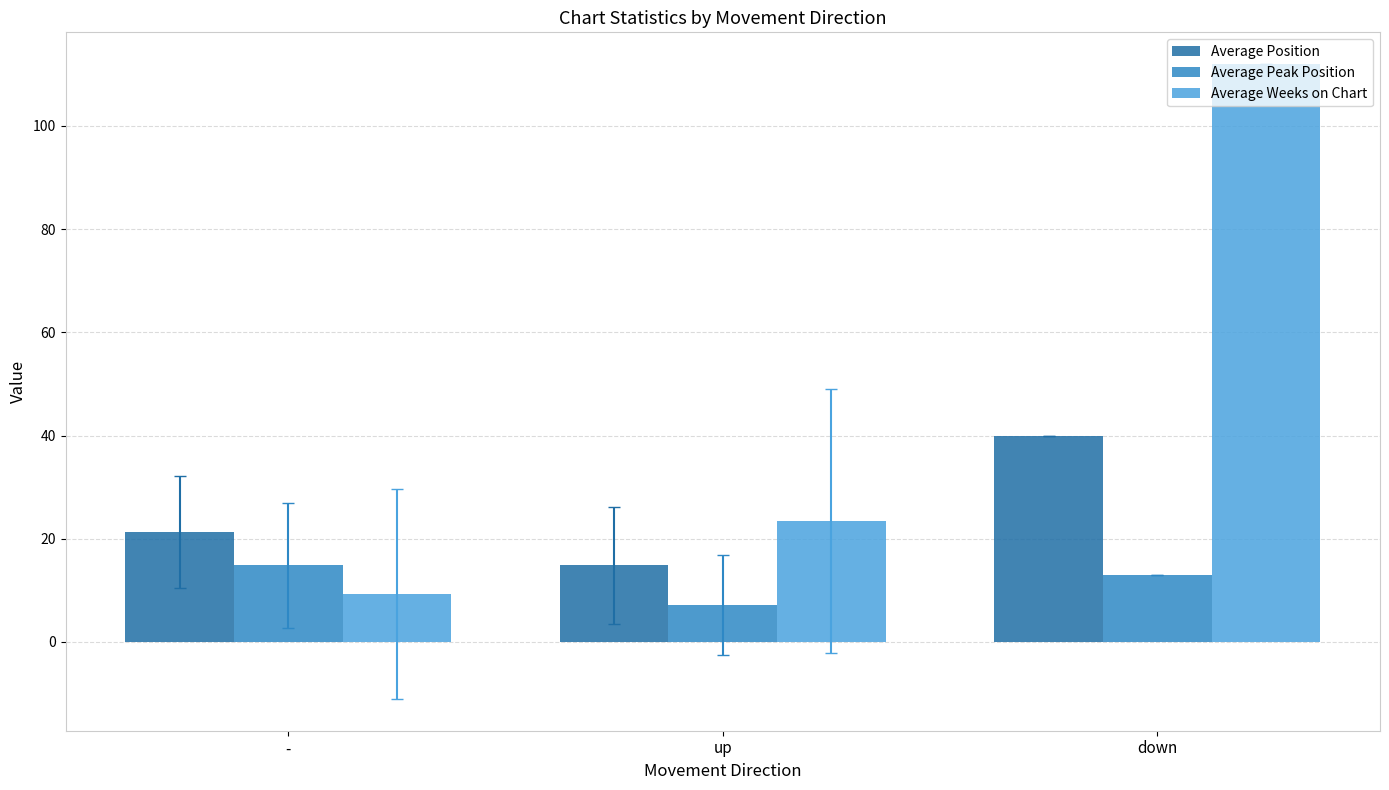

What is the label of the 3rd bar from the right?

-